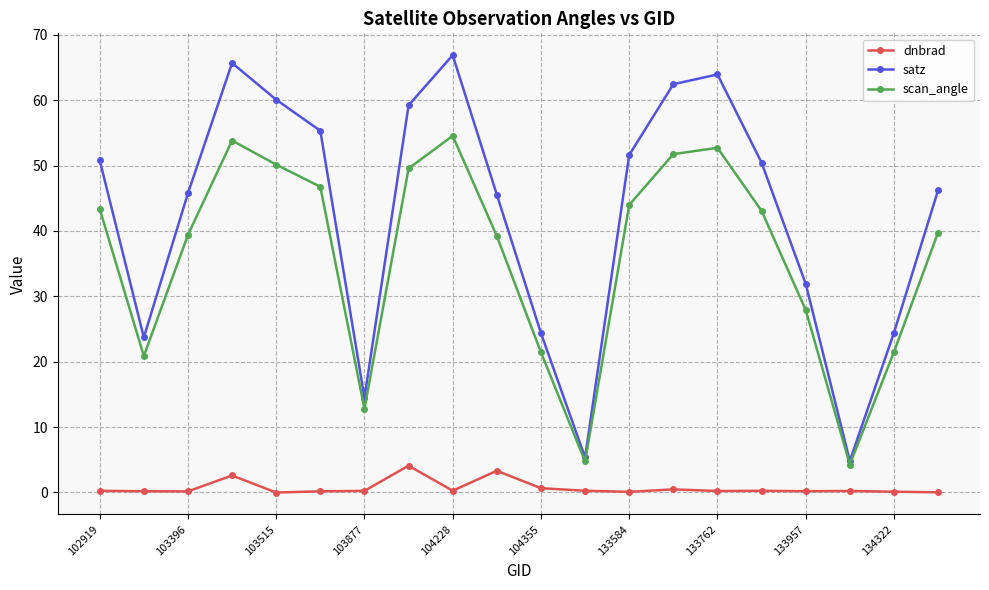

True or false: dnbrad and scan_angle intersect in this chart.

False